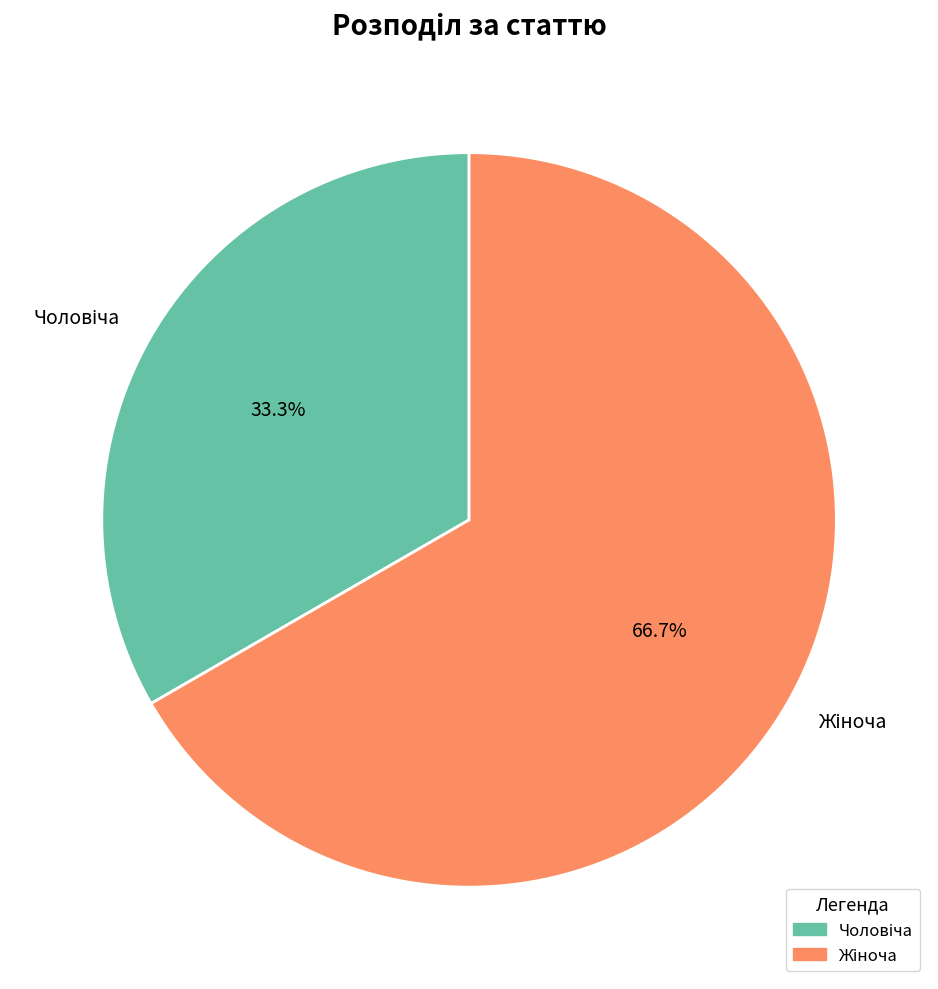

To the nearest percent, what is the difference between the Чоловіча and Жіноча slice percentages?

33%